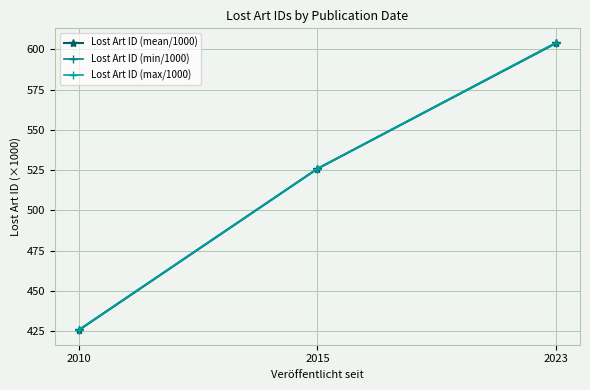

Read the Lost Art ID (max/1000) value at 2023.

604.1